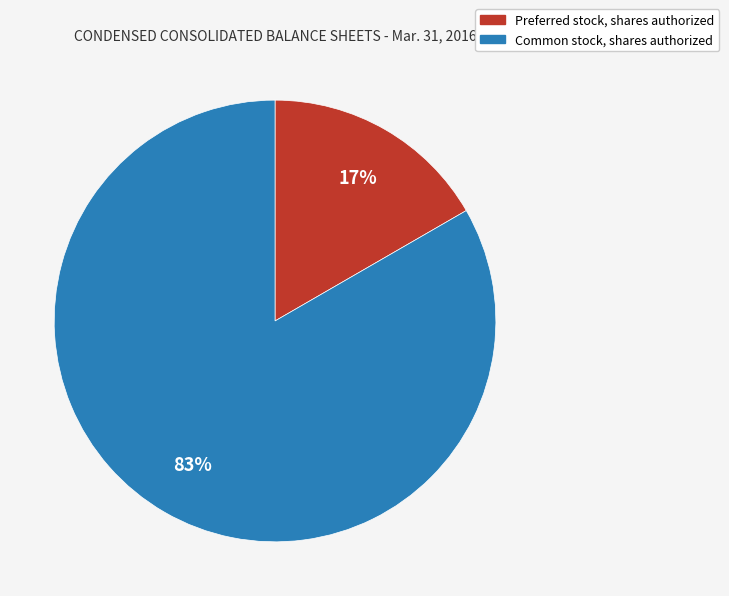

To the nearest percent, what is the combined percentage of Common stock, shares authorized and Preferred stock, shares authorized?

100%